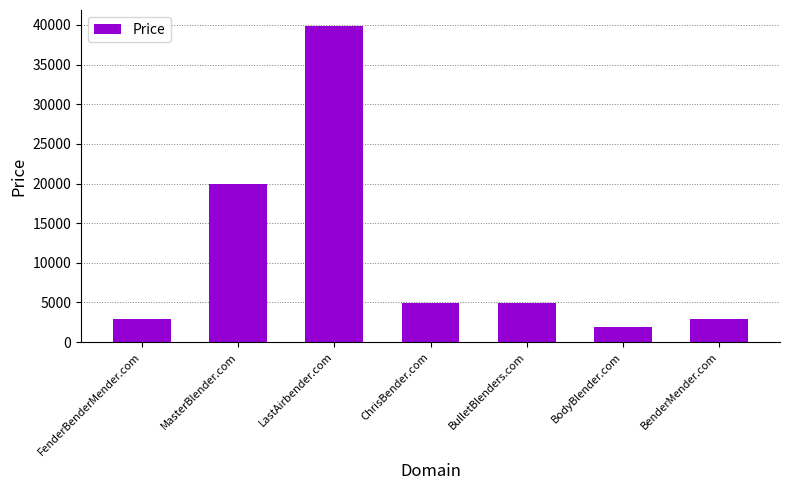

What is the change in value from MasterBlender.com to BenderMender.com?

-17000